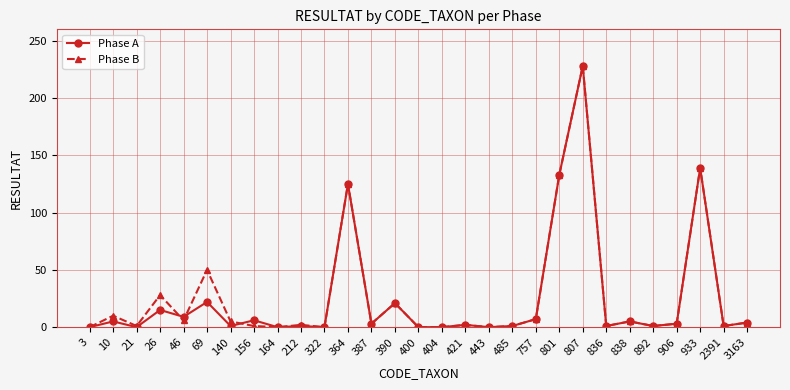

At which label does Phase A first exceed 3?

10